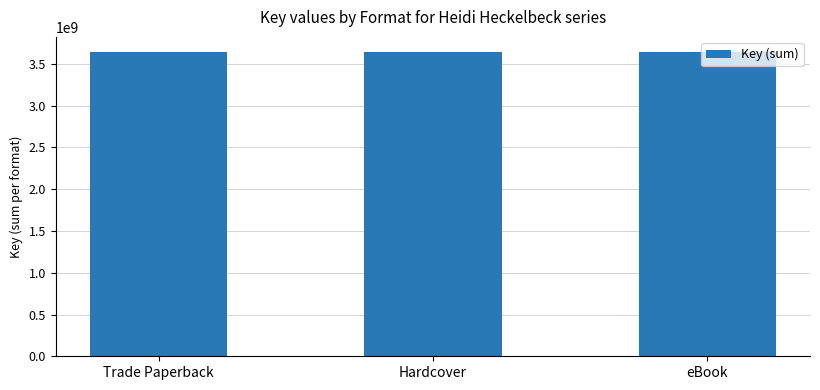

What is the label of the 2nd bar from the left?

Hardcover